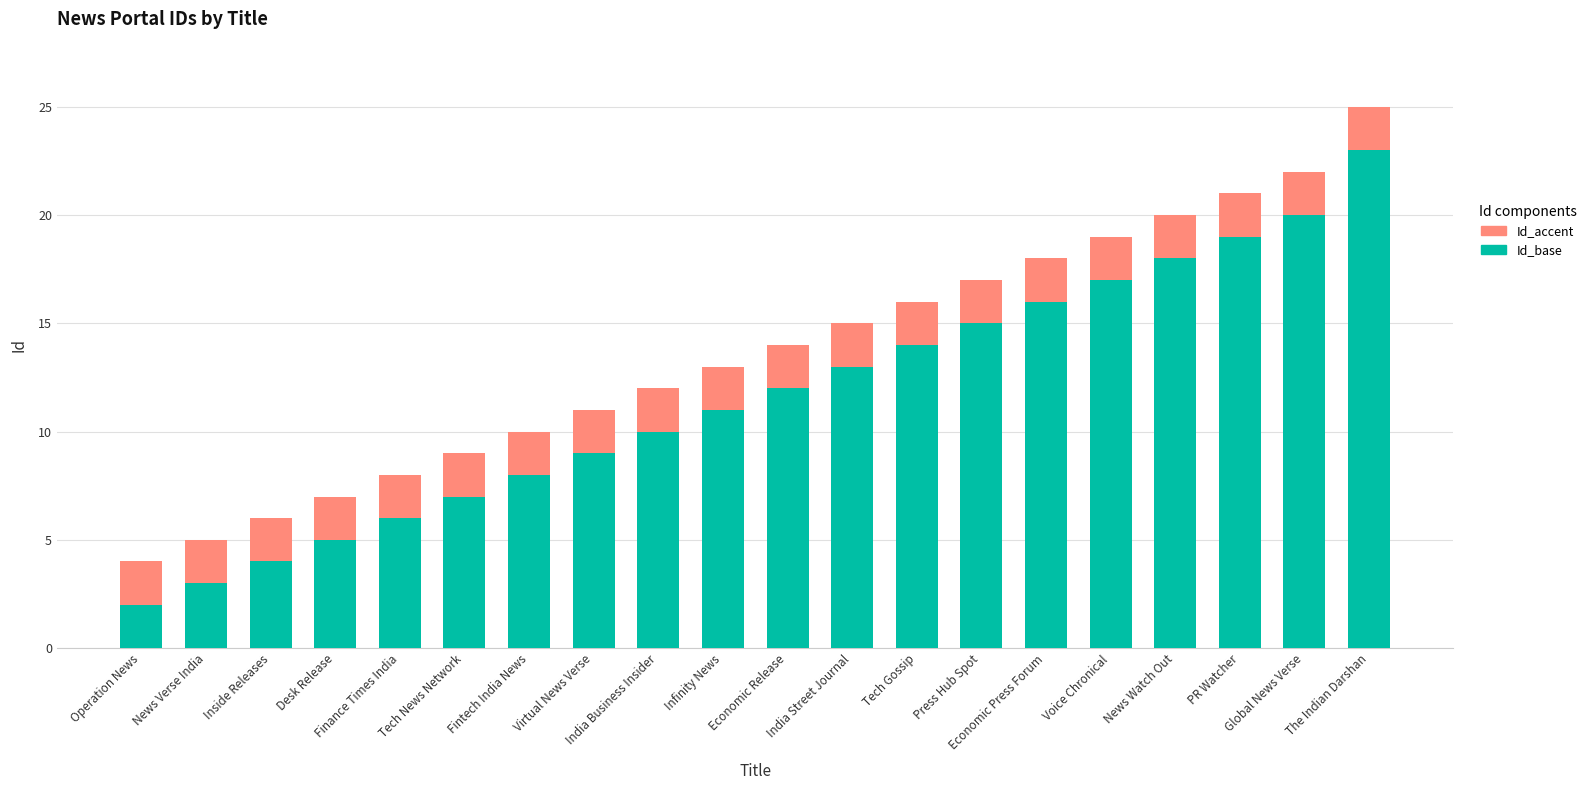

What is the average value of the Id_base series?

12